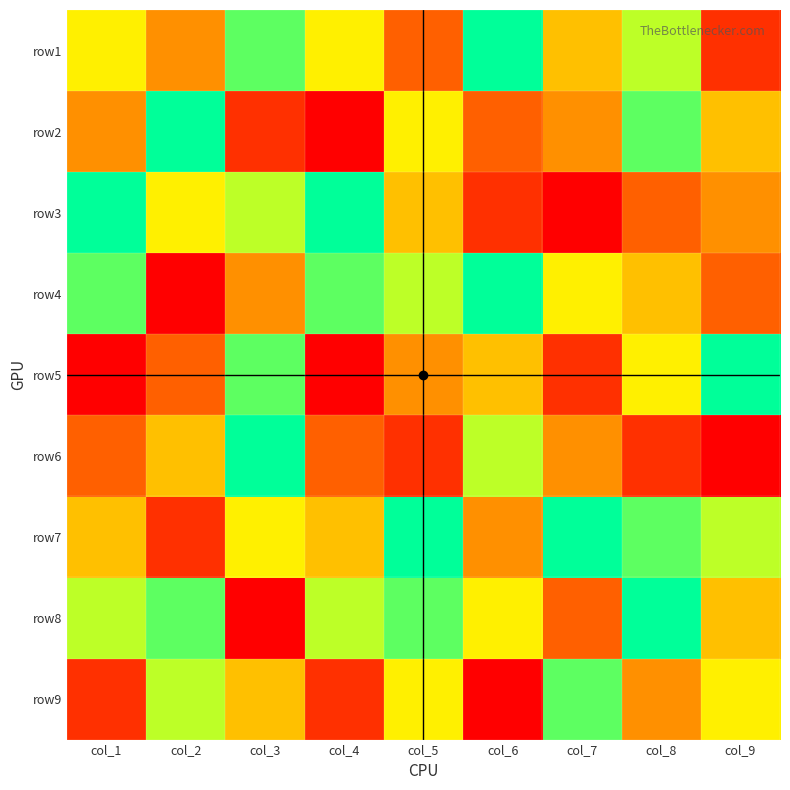

Which series has the widest spread of values?

row2